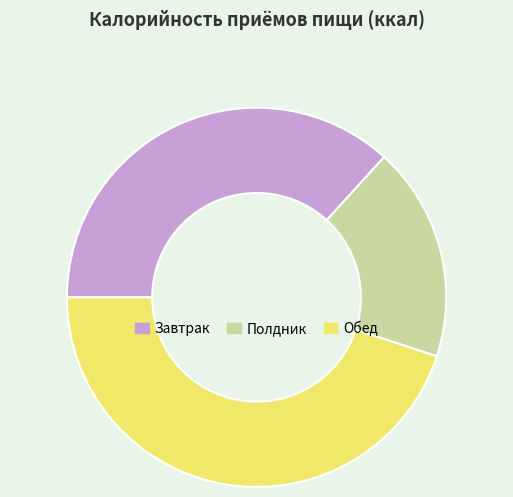

Is Обед the majority of the pie?

No